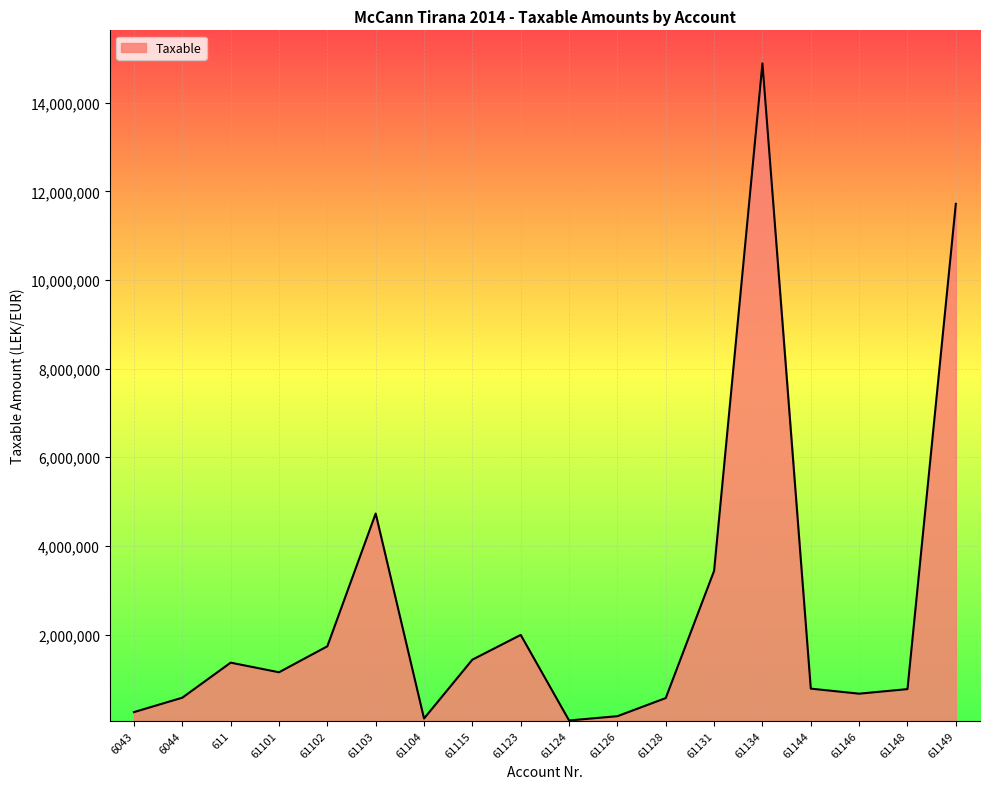

The chart shows a value of 19842135.0 at 61134. True or false?

False